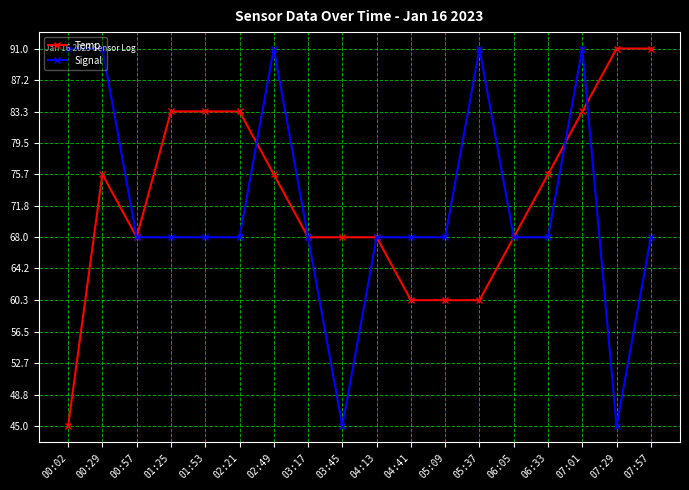

Reading right to left, what are all the values shown in this chart?

Temp: 91.0	91.0	83.3	75.7	68.0	60.3	60.3	60.3	68.0	68.0	68.0	75.7	83.3	83.3	83.3	68.0	75.7	45.0
Signal: 68.0	45.0	91.0	68.0	68.0	91.0	68.0	68.0	68.0	45.0	68.0	91.0	68.0	68.0	68.0	68.0	91.0	91.0